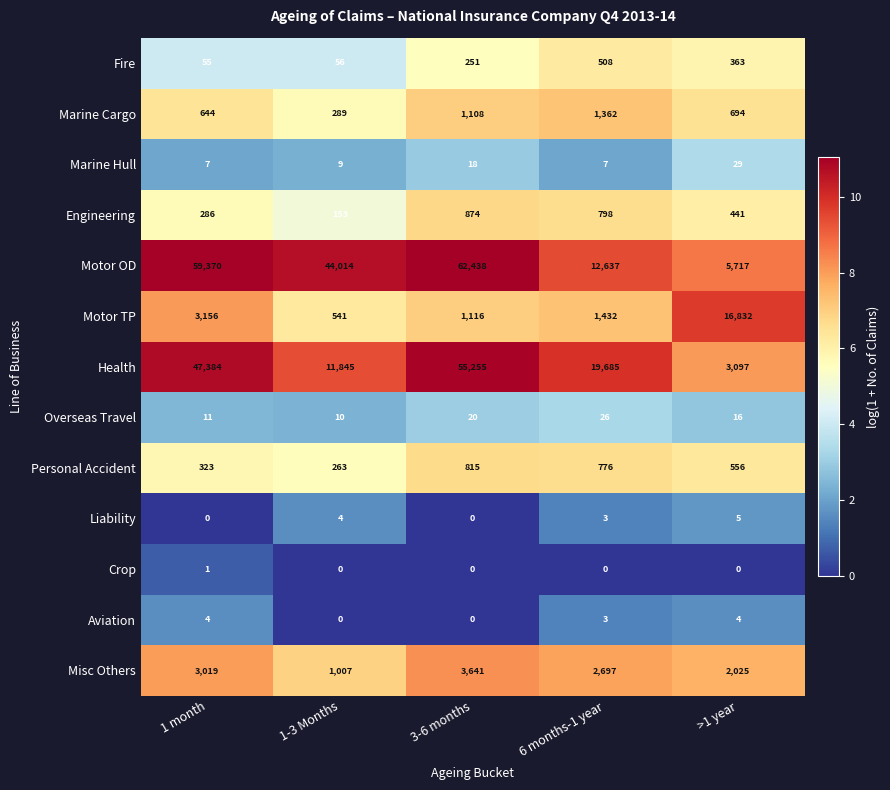

What is the highest value of the Liability series?

5